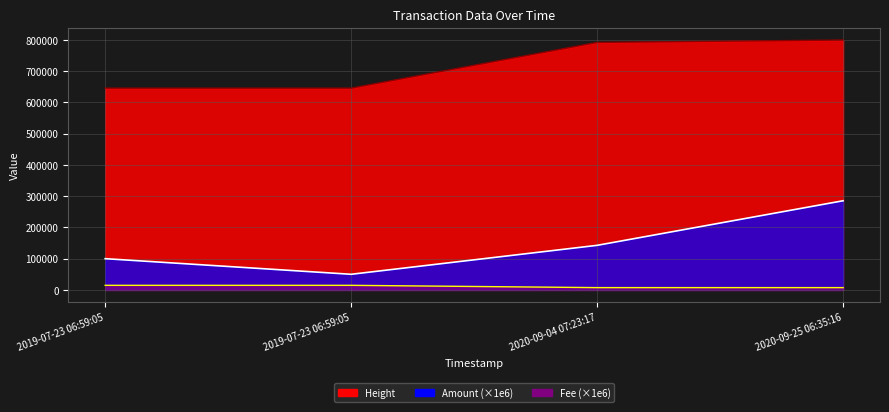

At which category does the chart reach its minimum across all series?

2020-09-04 07:23:17